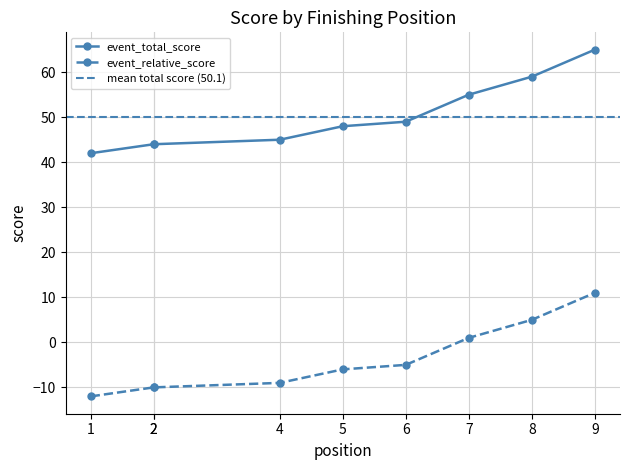

Is the value of event_total_score at 7 greater than the value of event_relative_score at 2?

No